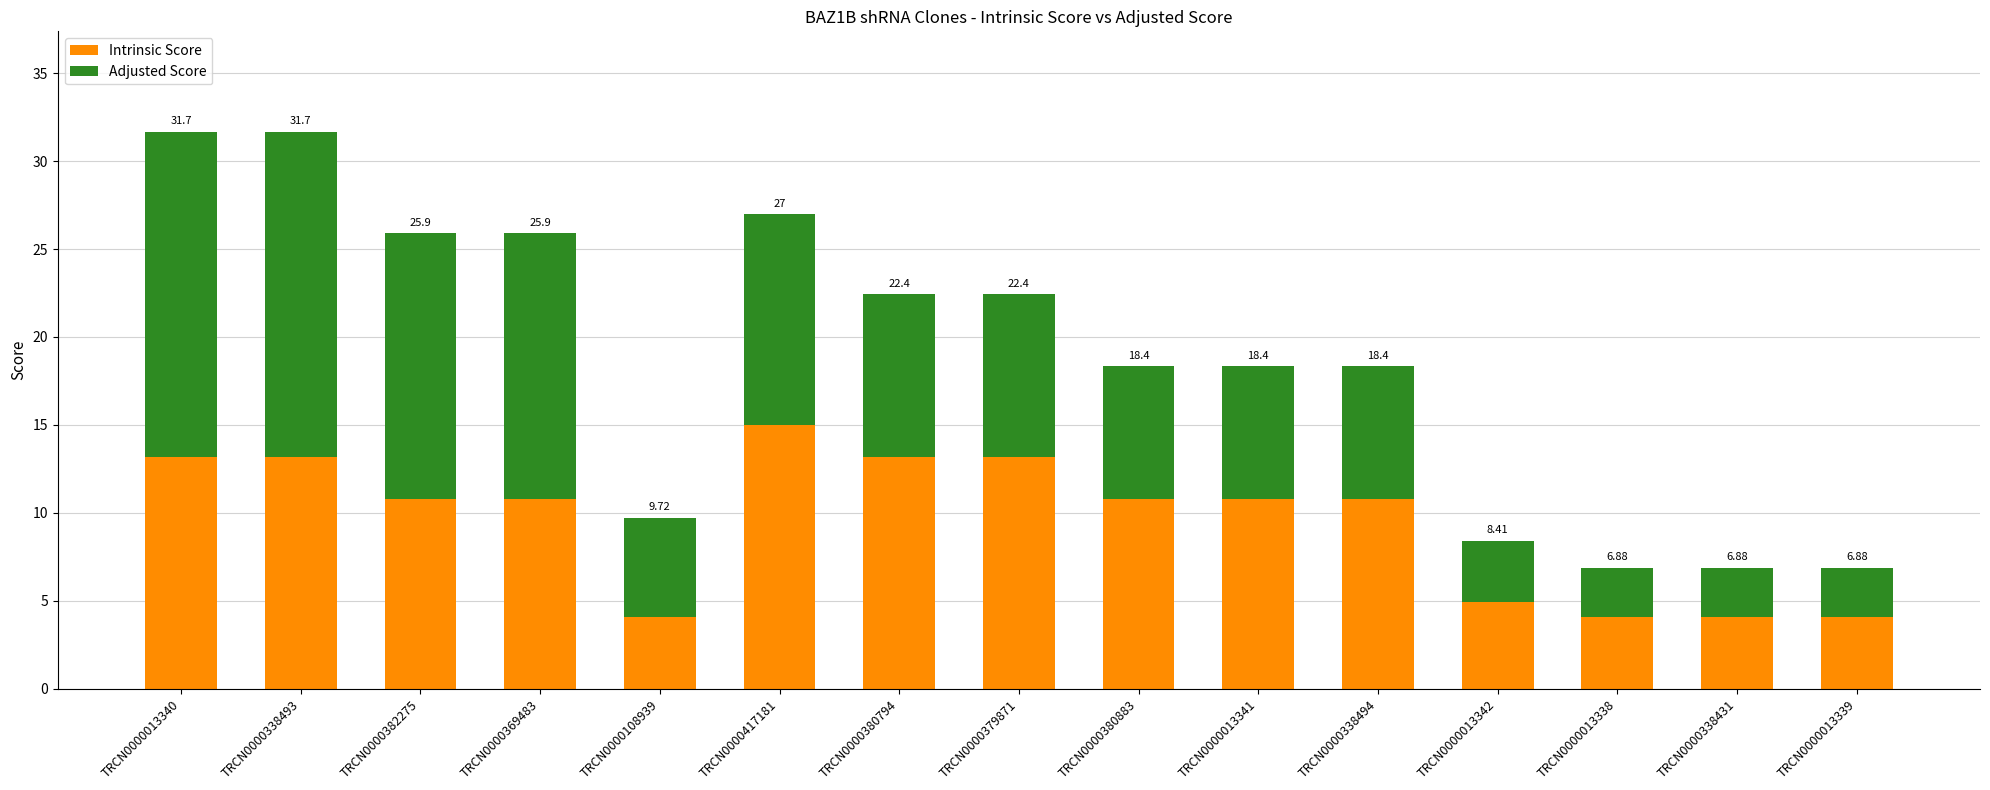

What is the label of the 10th bar from the right?

TRCN0000417181